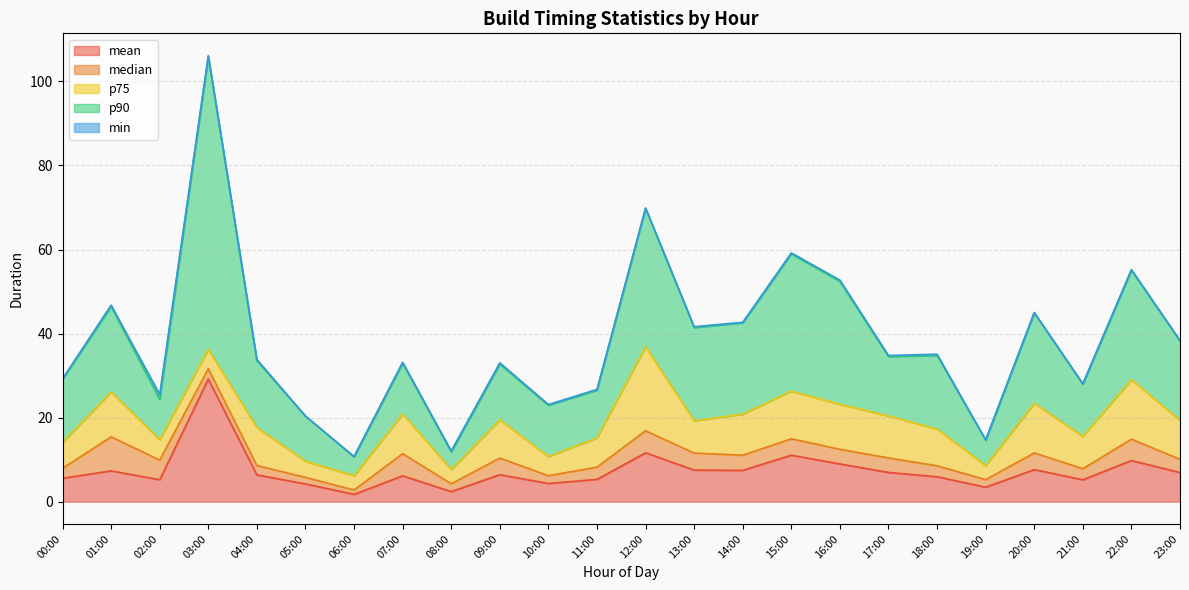

What is the label of the 23rd point from the left?

22:00